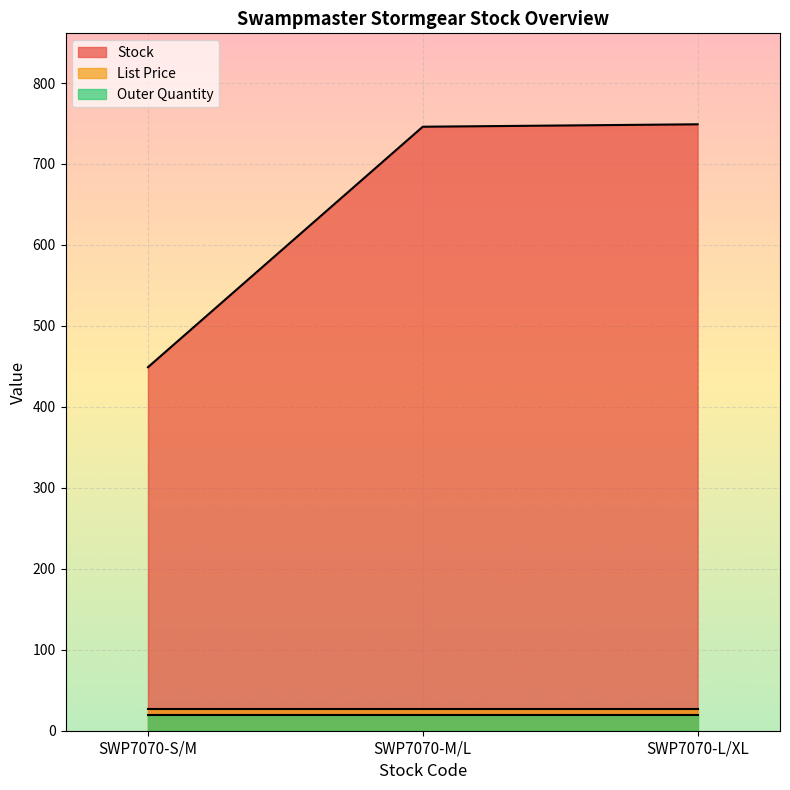

List the series in order of their peak value, lowest first.

Outer Quantity, List Price, Stock